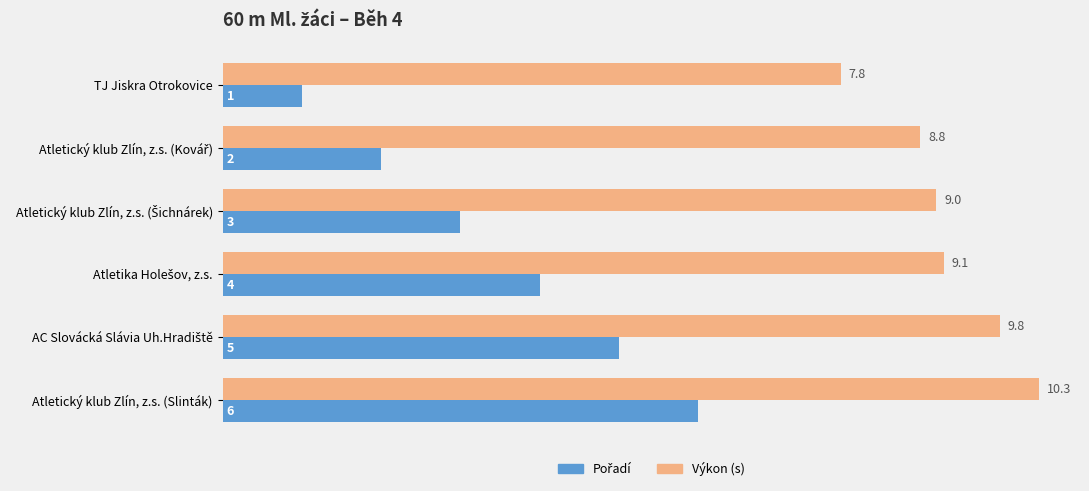

How many distinct data groups are displayed?

2